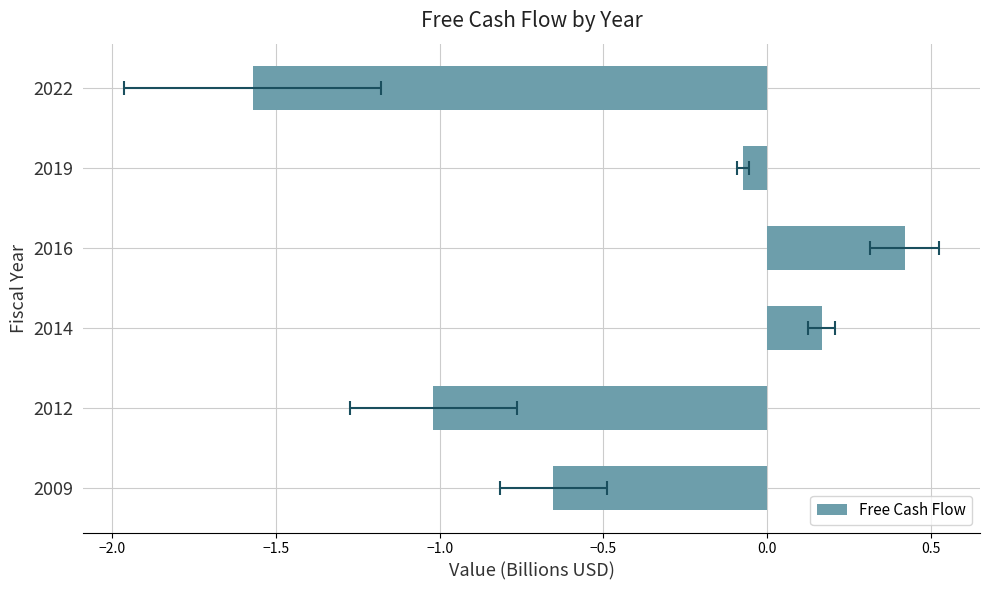

Does the chart contain any negative values?

Yes